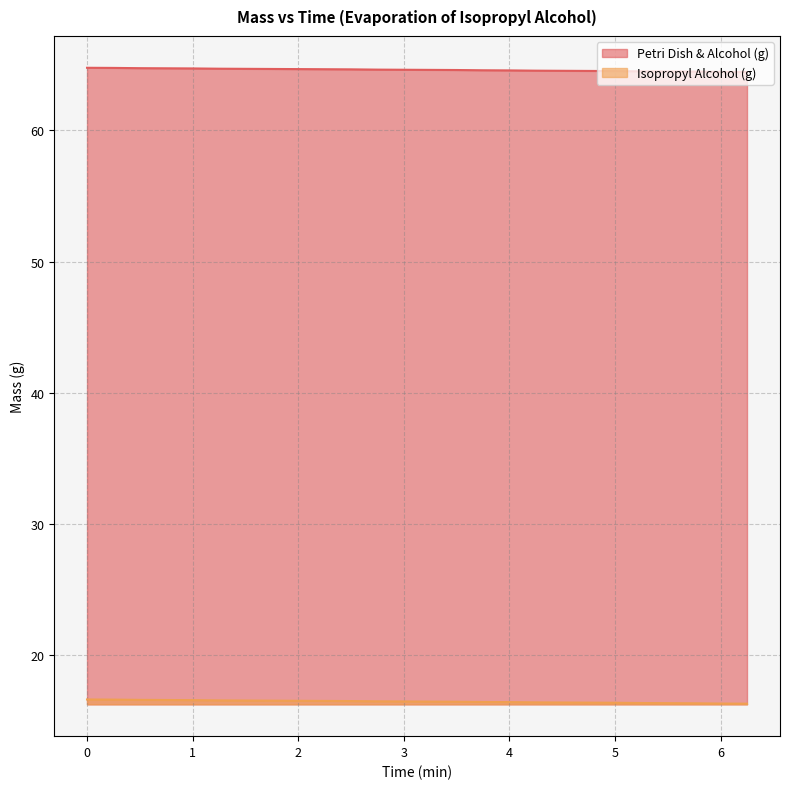

Does the chart have visible grid lines?

Yes